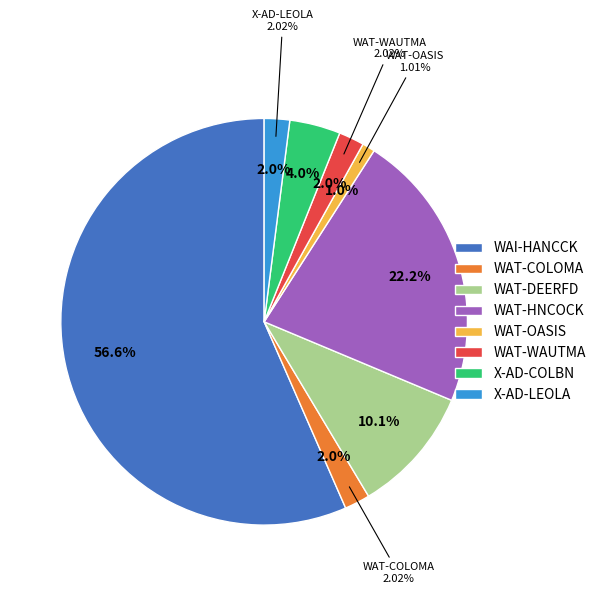

True or false: X-AD-COLBN accounts for 4% of the total.

True